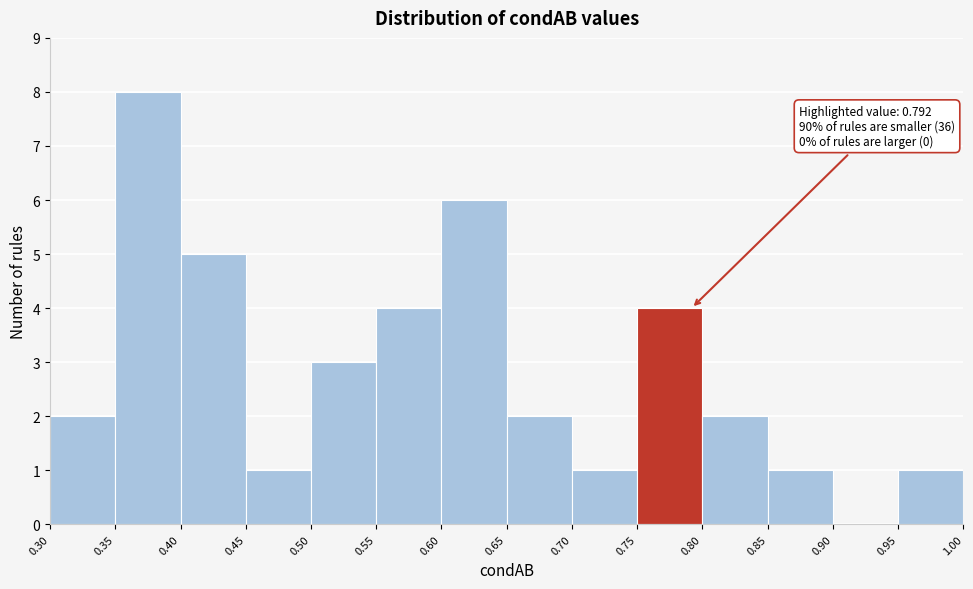

Which range on the x-axis has the tallest bar?

0.35 to 0.40